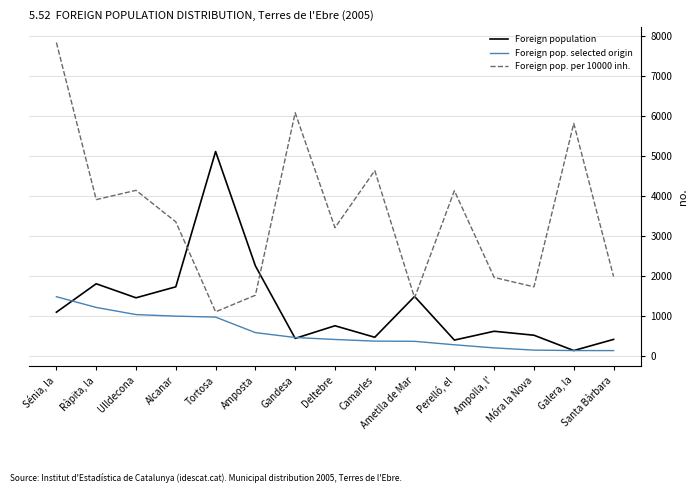

At which category is the sum across all series the highest?

Sénia, la